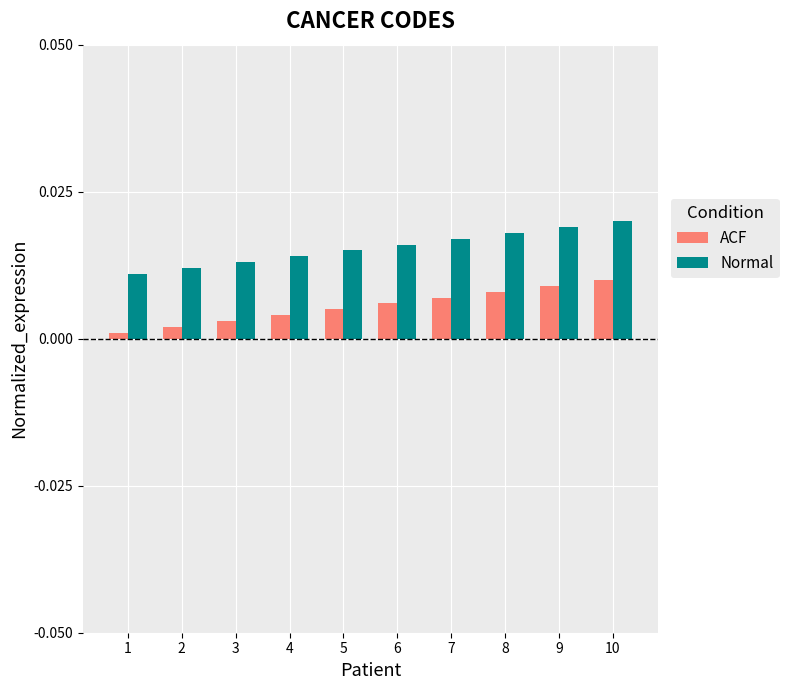

Rank the series by their average value, from highest to lowest.

Normal, ACF